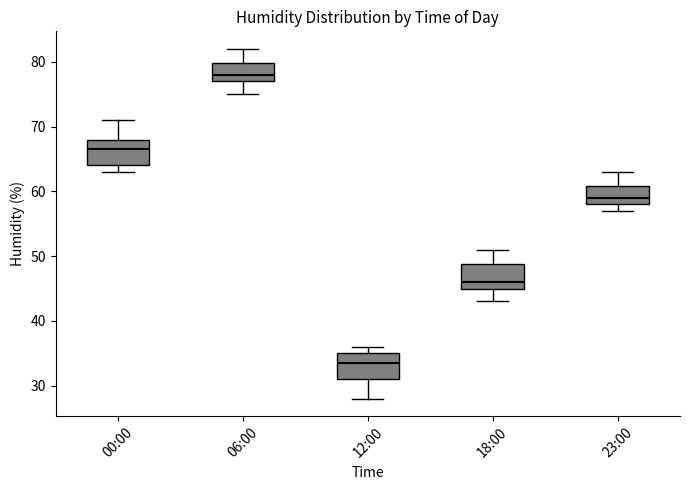

Reading left to right, read every box against the y-axis: the position of its median line, the range the box covers, and the ends of its whiskers. The values are not printed on the chart, so give them approximately, as read against the axis.

00:00: median 67, box 64 to 68, whiskers 63 to 71
06:00: median 78, box 77 to 80, whiskers 75 to 82
12:00: median 34, box 31 to 35, whiskers 28 to 36
18:00: median 46, box 45 to 49, whiskers 43 to 51
23:00: median 59, box 58 to 61, whiskers 57 to 63